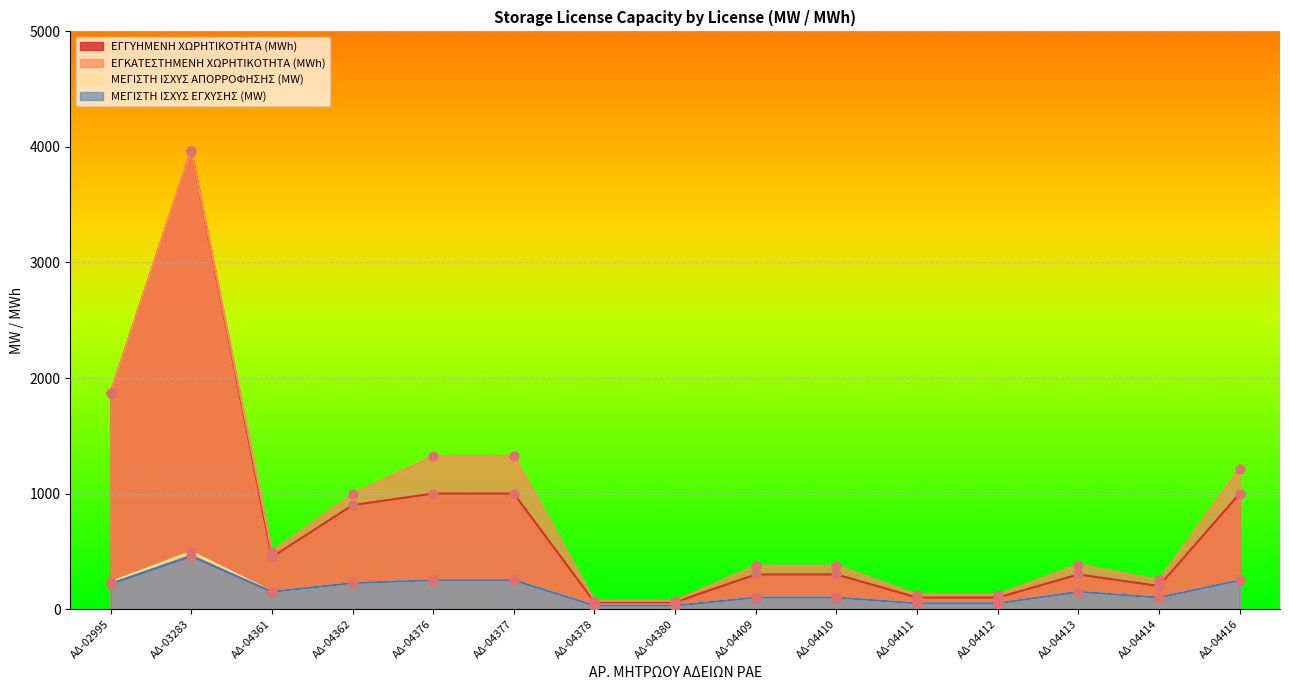

Which series contains the lowest Y value?

ΜΕΓΙΣΤΗ ΙΣΧΥΣ ΑΠΟΡΡΟΦΗΣΗΣ (MW)